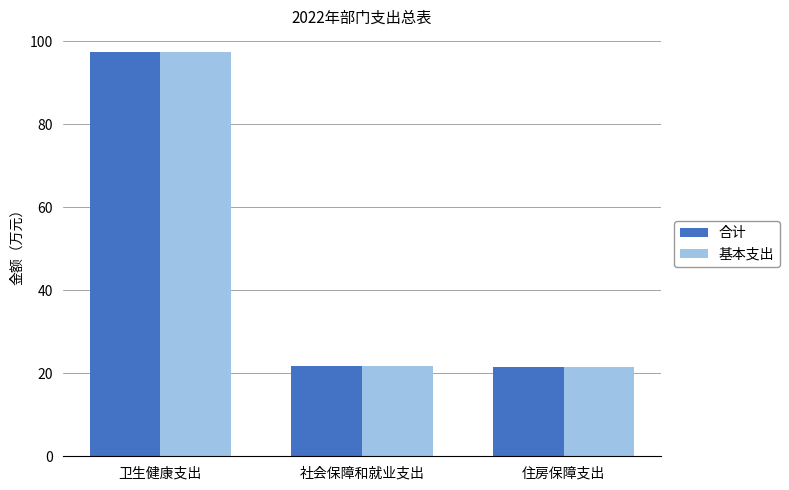

What is the maximum value for 基本支出?

97.5